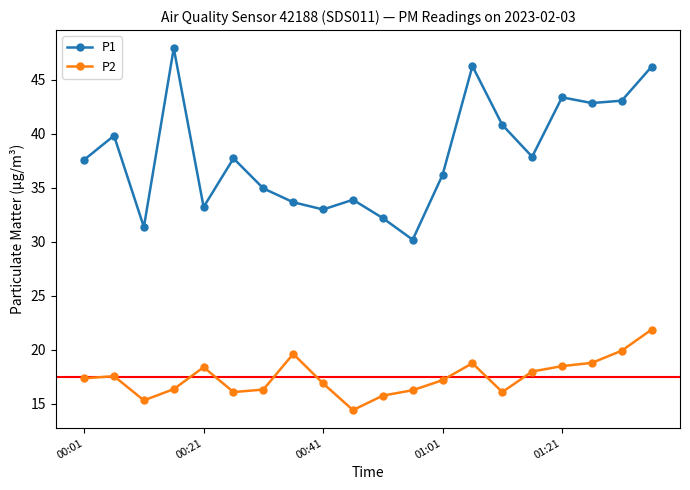

Does the chart display data point markers on the line(s)?

Yes